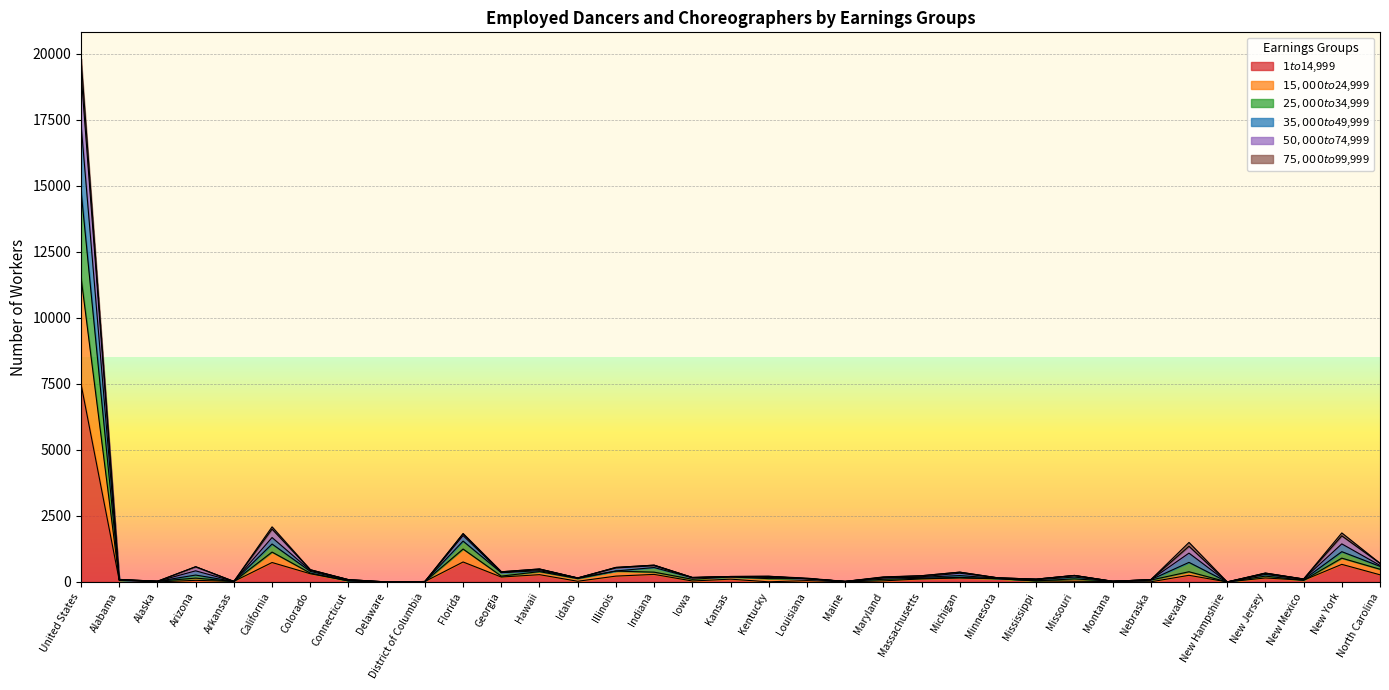

At which category is the sum across all series the highest?

United States